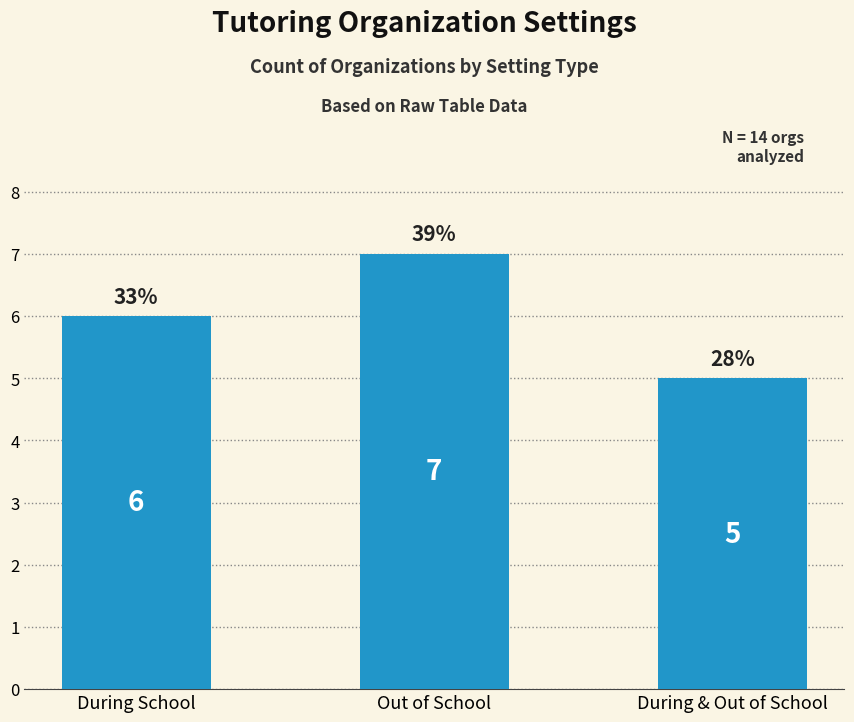

The value at Out of School is 7. True or false?

True